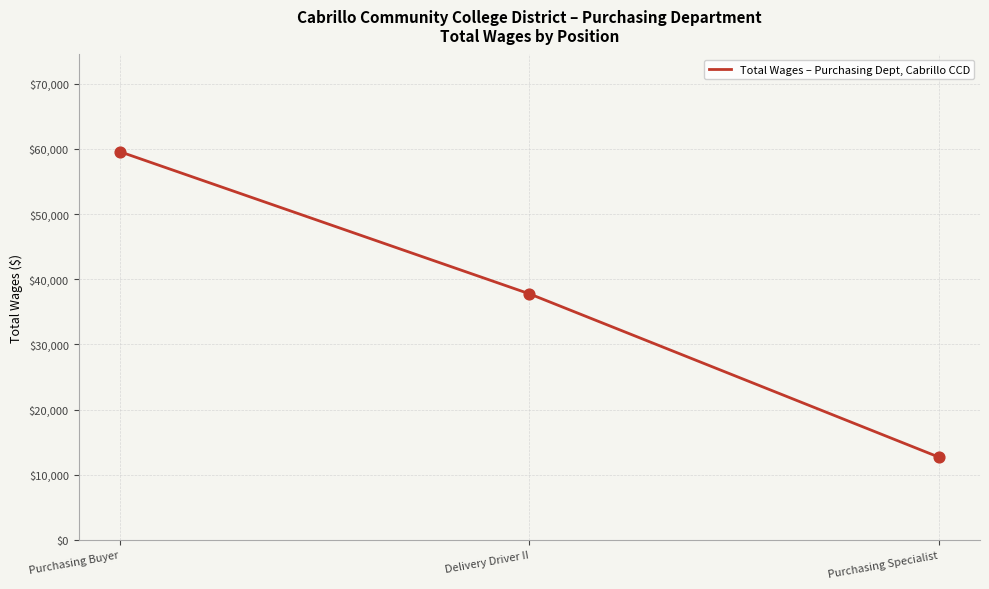

Which has a higher value, Purchasing Buyer or Delivery Driver II?

Purchasing Buyer